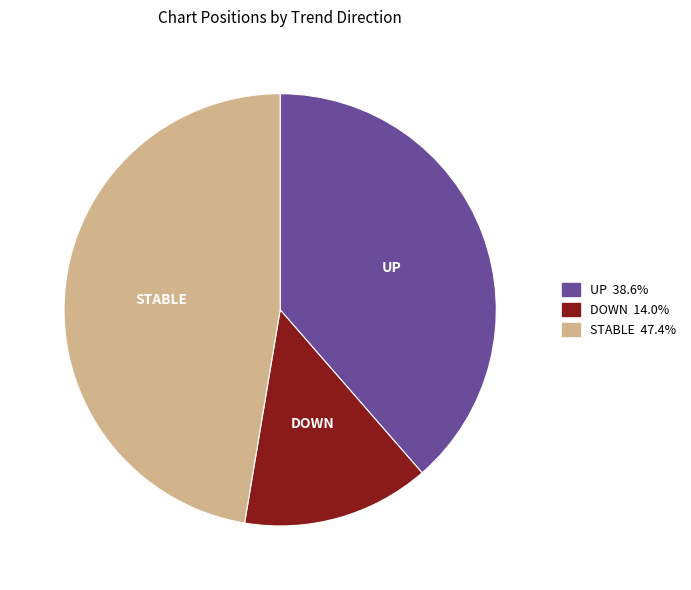

Does any single category account for the majority?

No